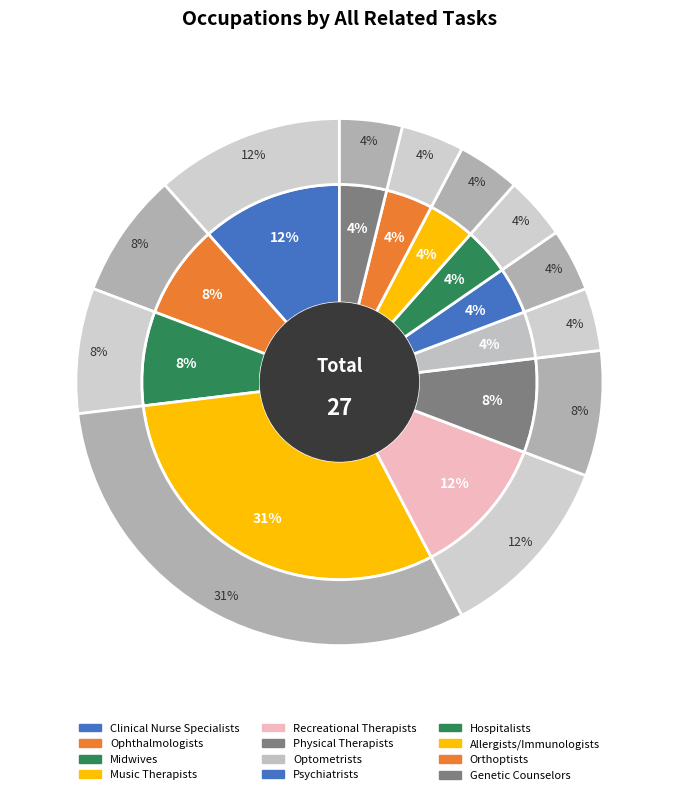

Is there a majority slice in this chart?

No